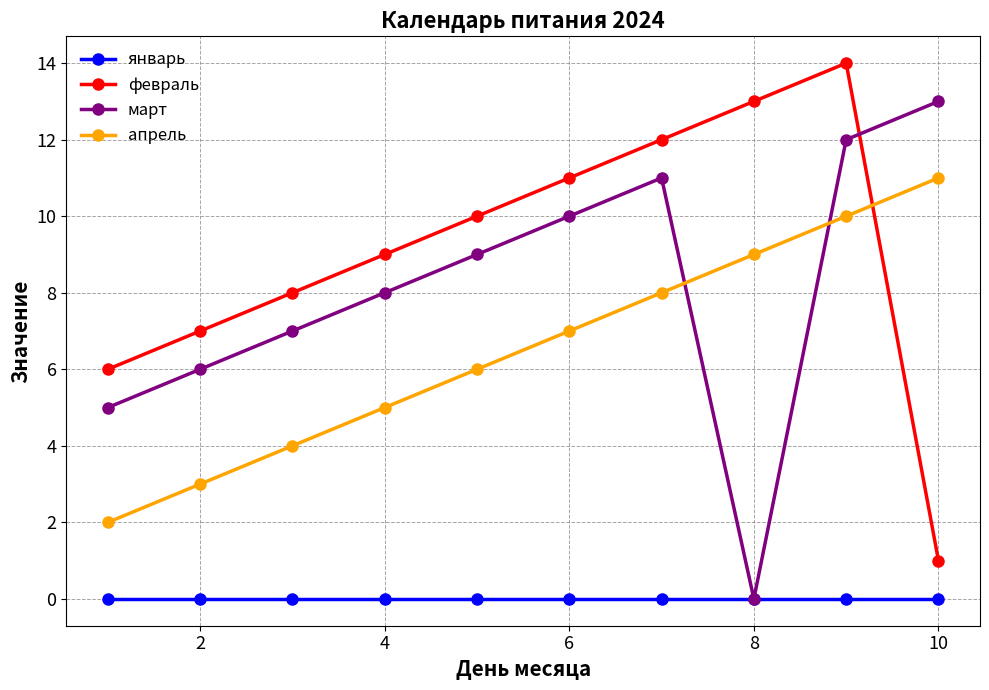

Count the number of categories in the chart.

10